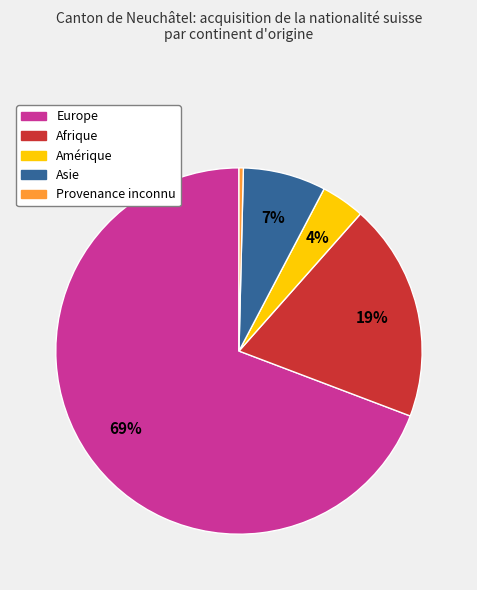

Is there a majority slice in this chart?

Yes